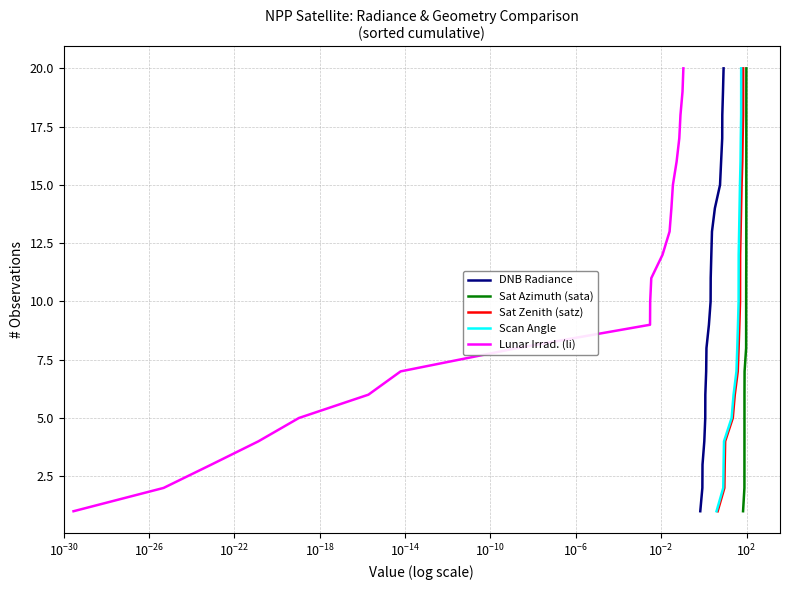

What is the maximum value for Sat Azimuth (sata)?

20